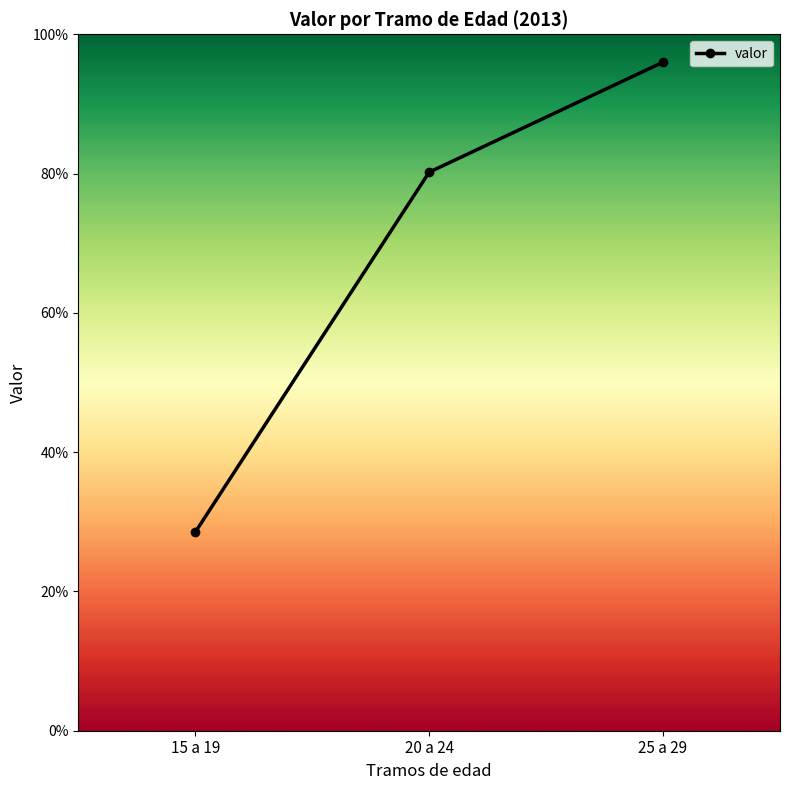

Is this an area chart (filled region under the line)?

No